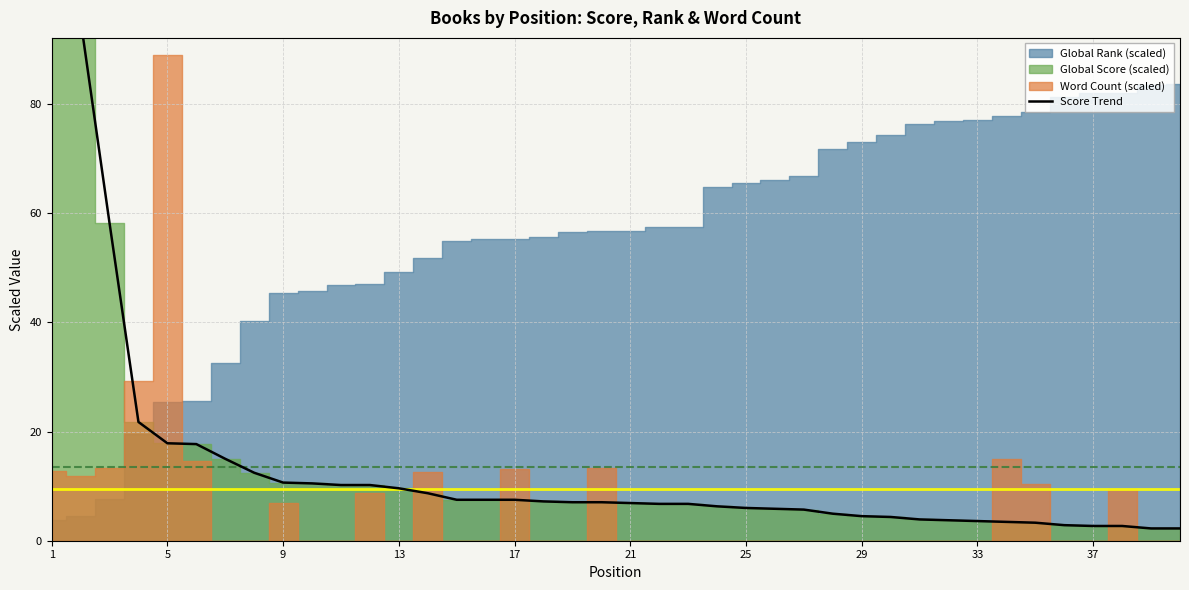

Does the chart have visible grid lines?

Yes